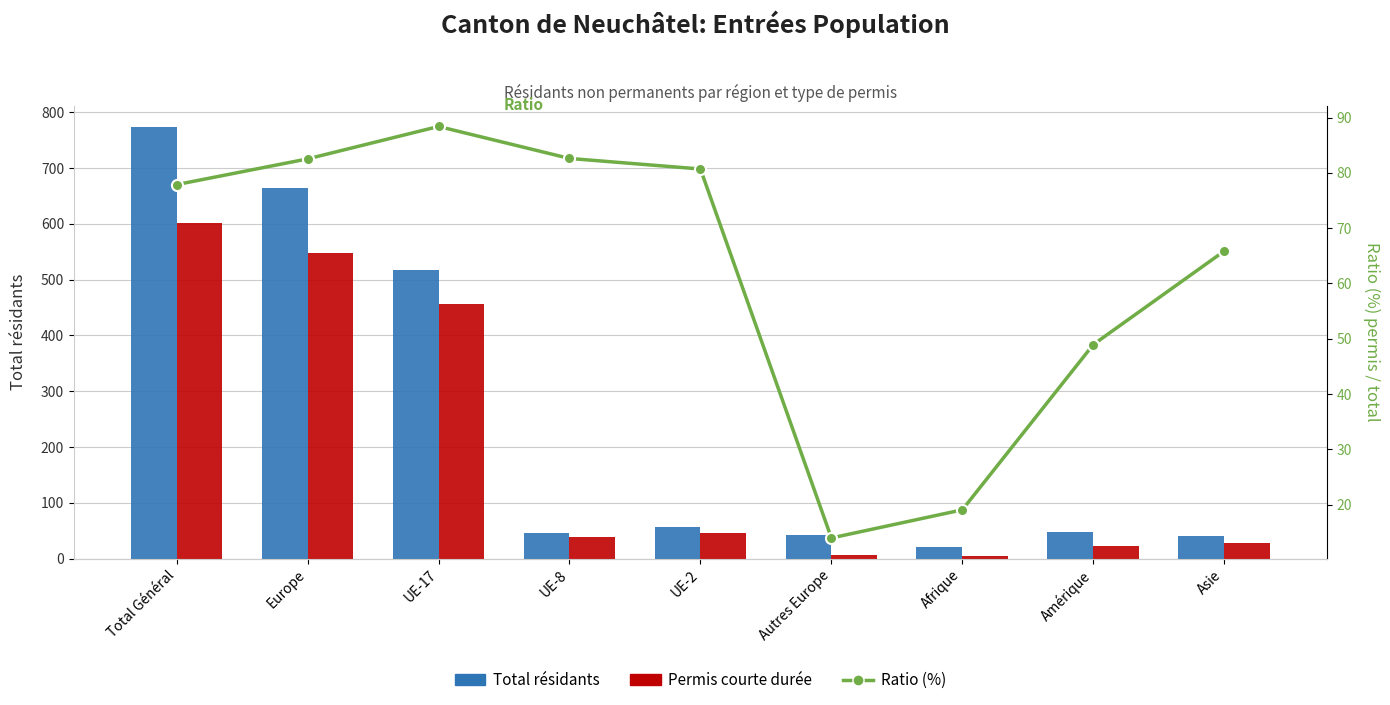

Rank the series by their average value, from highest to lowest.

Total résidants, Permis courte durée, Ratio (%)